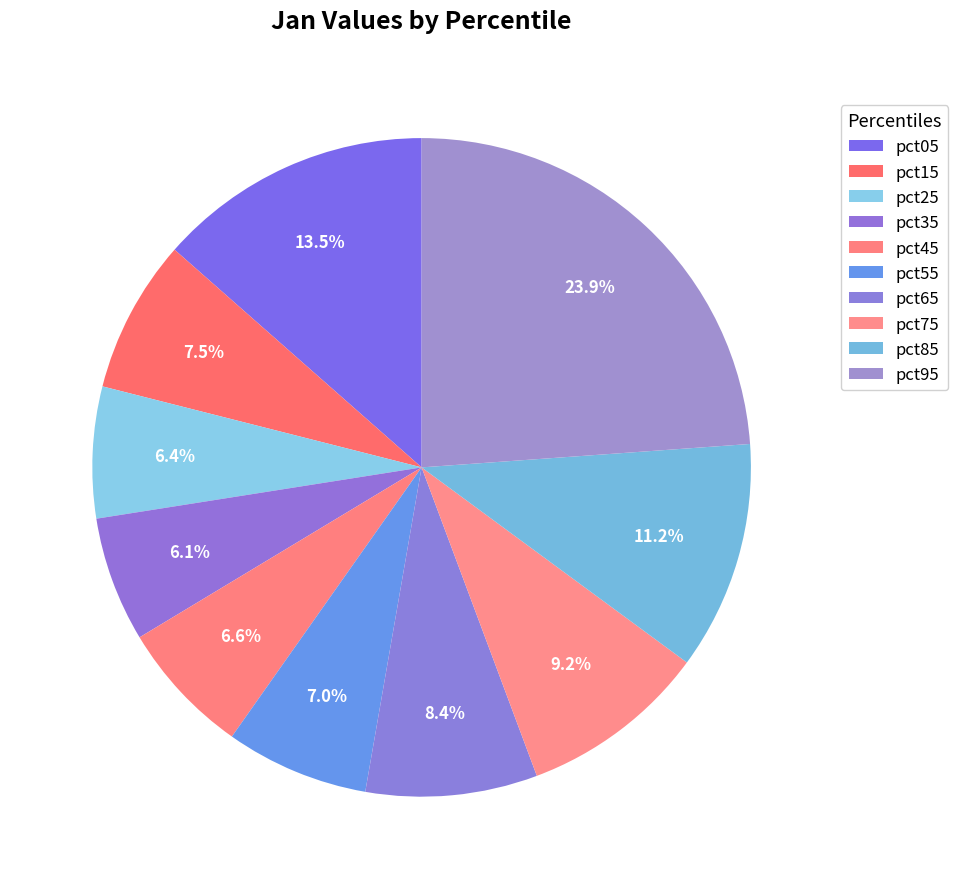

How many segments does this pie chart have?

10